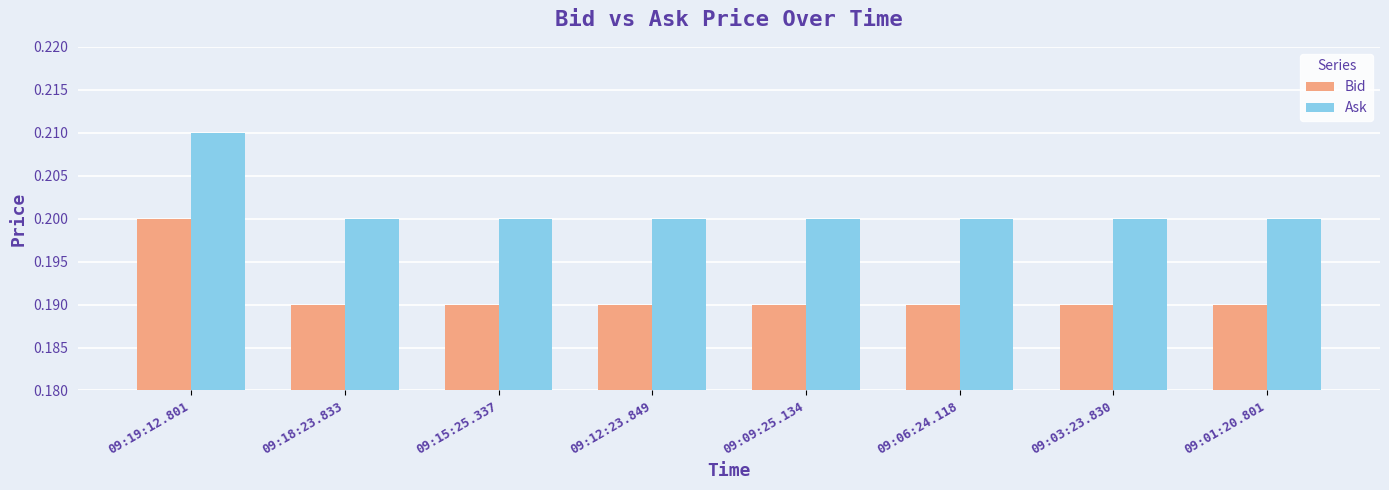

List the series in order of their overall mean, highest first.

Ask, Bid